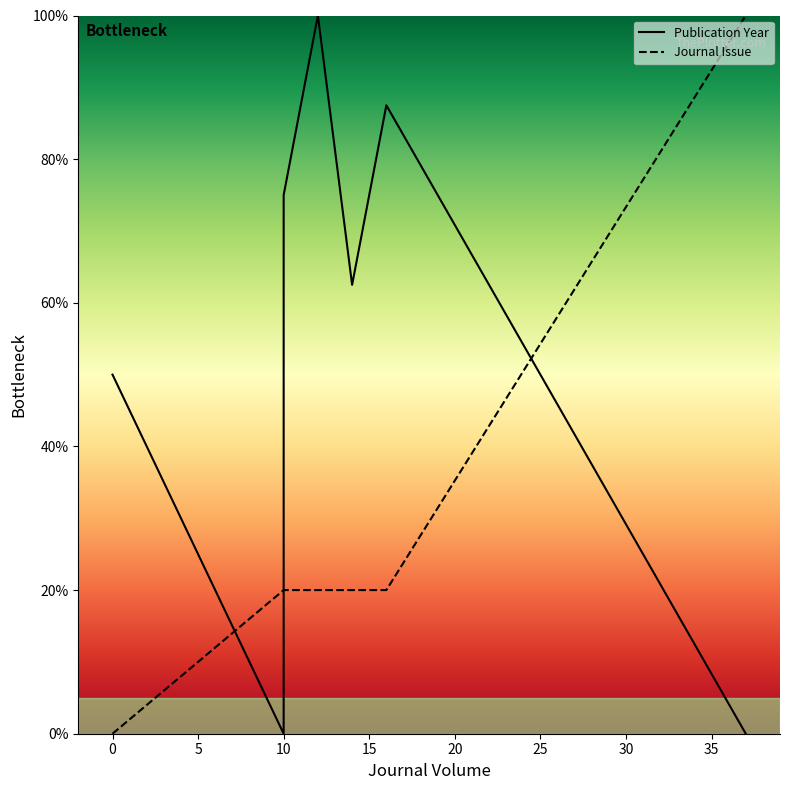

Which series has the widest spread of values?

Publication Year